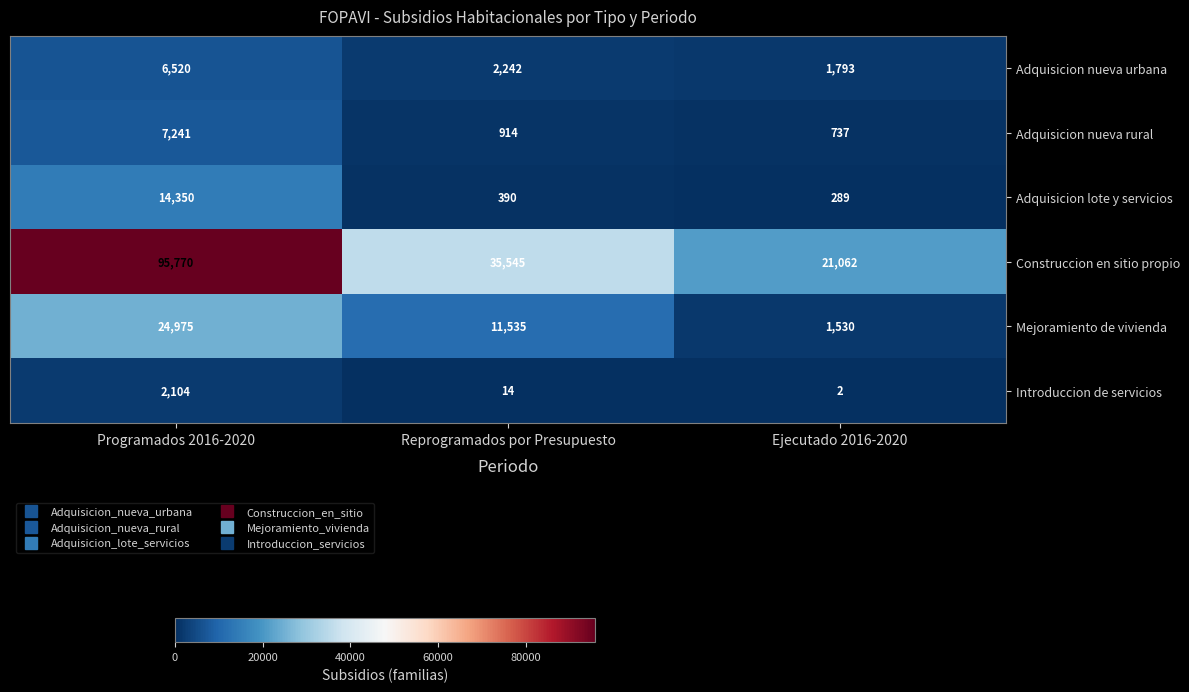

Which series has the largest total across all categories?

Construccion en sitio propio